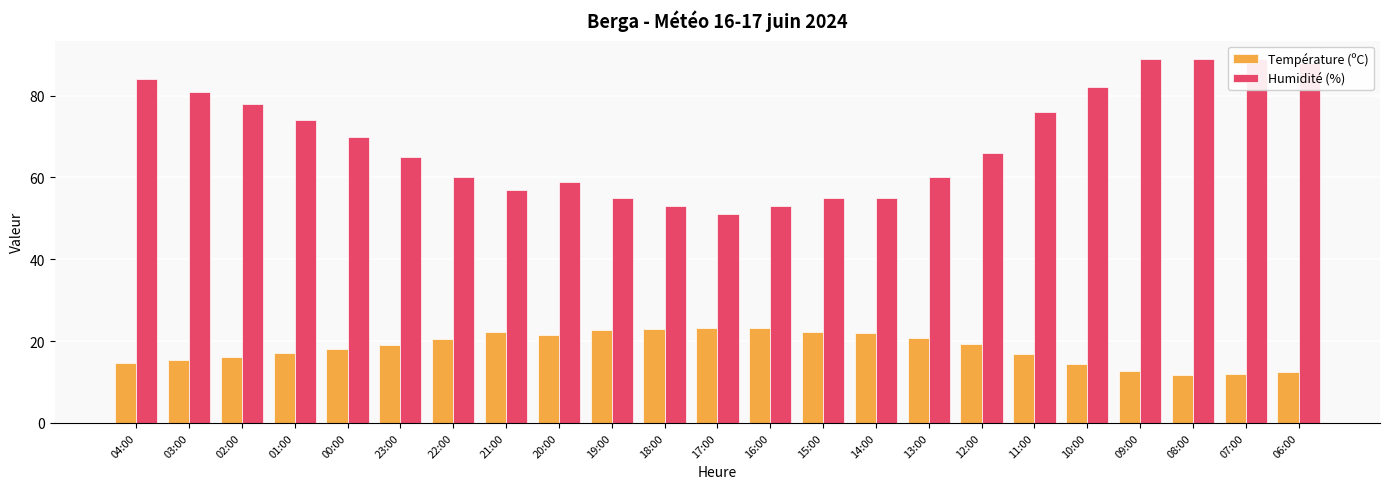

How many bars are there in each group?

2